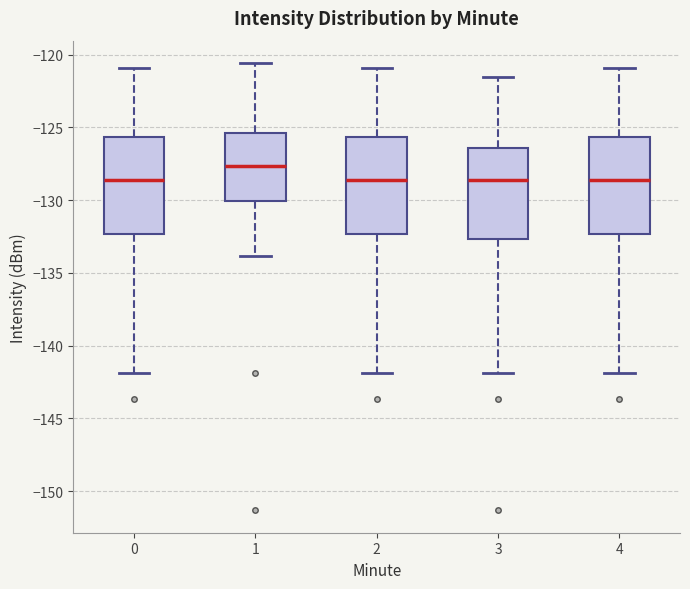

Reading left to right, transcribe this box plot: for each box, give where its median line is, the range the box spans, and where its two whiskers end, as read against the y-axis. The values are not printed on the chart, so give them approximately, as read against the axis.

0: median -128.5, box -132.5 to -125.5, whiskers -142.0 to -121.0
1: median -127.5, box -130.0 to -125.5, whiskers -134.0 to -120.5
2: median -128.5, box -132.5 to -125.5, whiskers -142.0 to -121.0
3: median -128.5, box -132.5 to -126.5, whiskers -142.0 to -121.5
4: median -128.5, box -132.5 to -125.5, whiskers -142.0 to -121.0